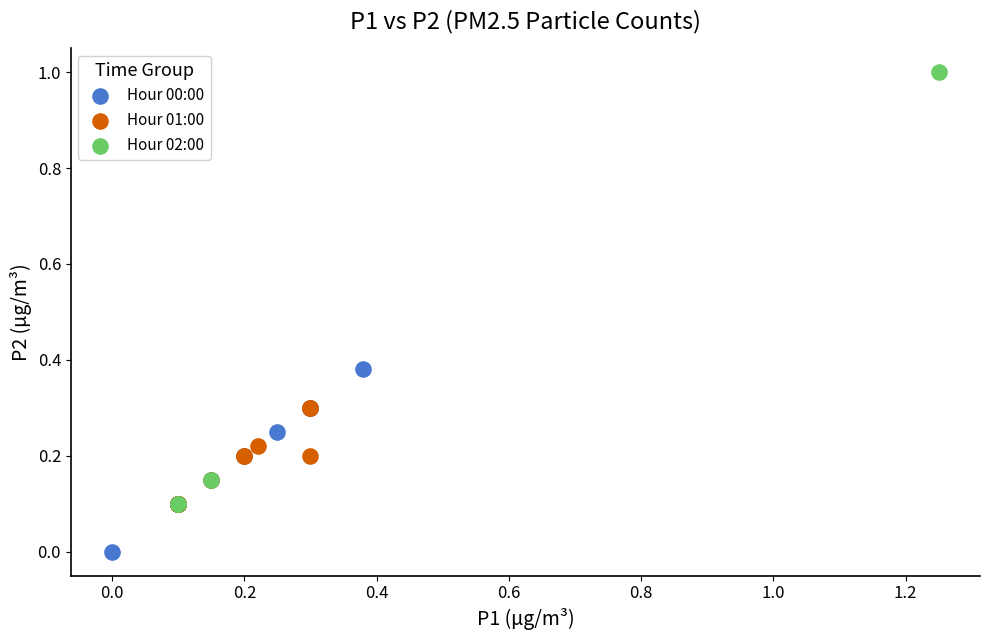

Which series contains the lowest Y value?

Hour 00:00